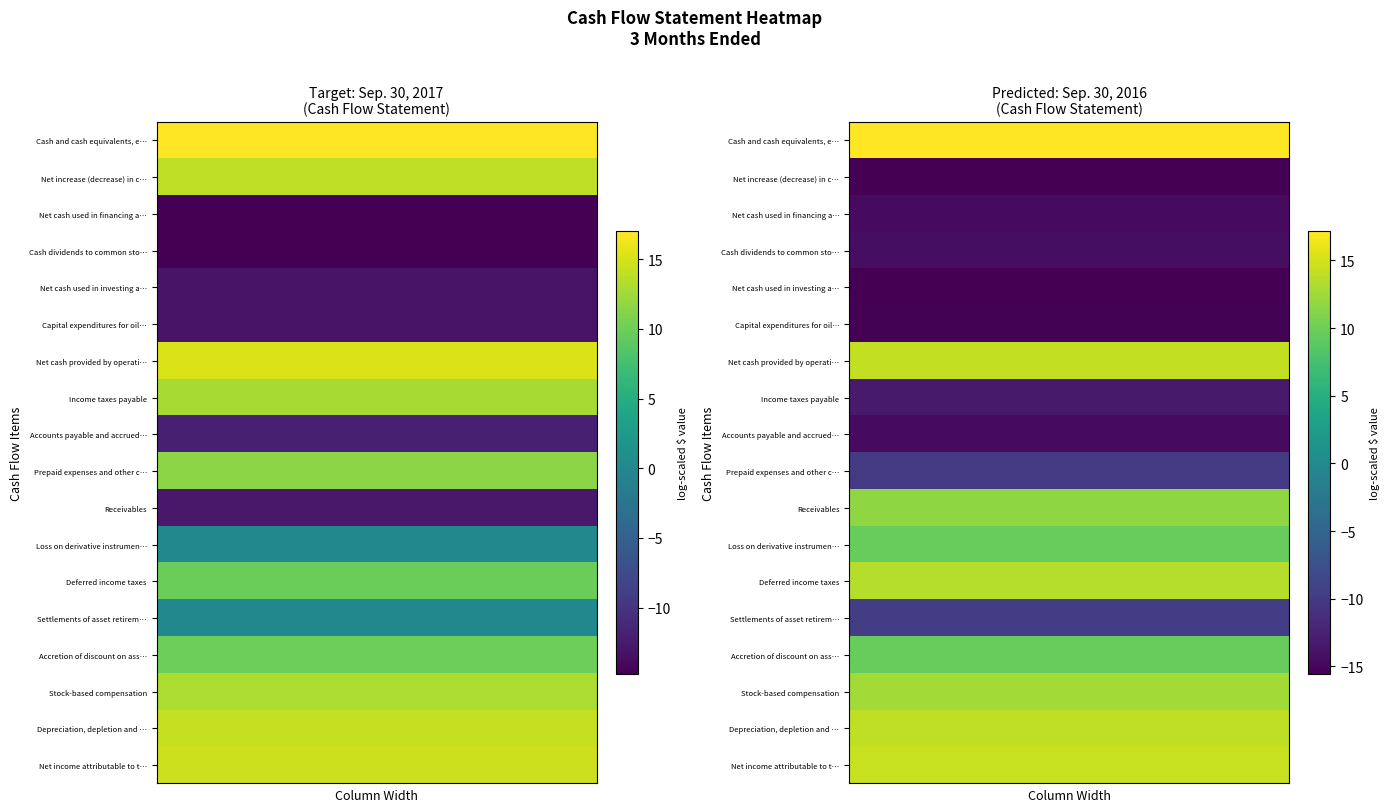

How many series are shown in this chart?

18